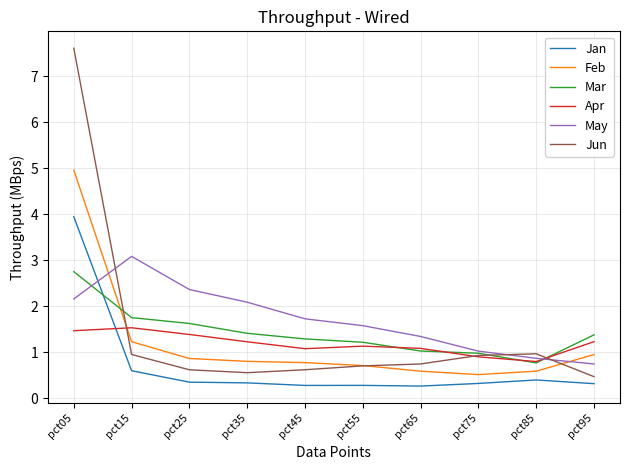

What is the total value across all series at pct35?

6.4